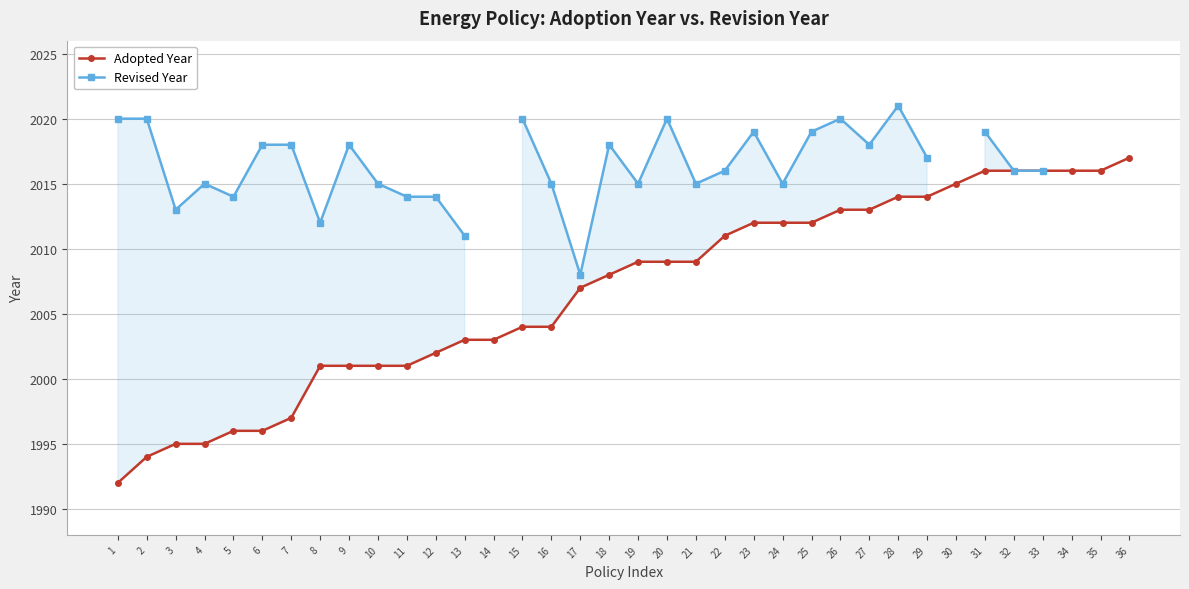

What is the total value across all series at 29?

4031.0